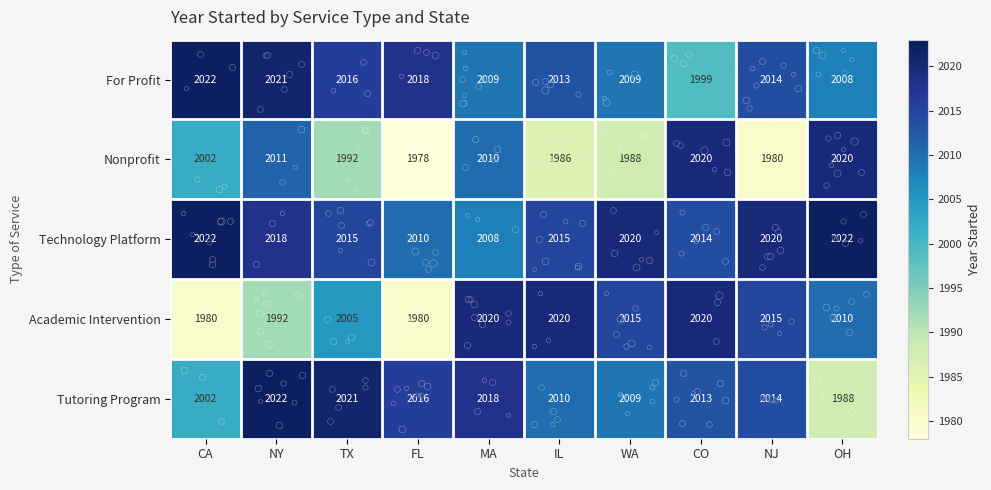

Which series changed the most between CA and CO?

Academic Intervention